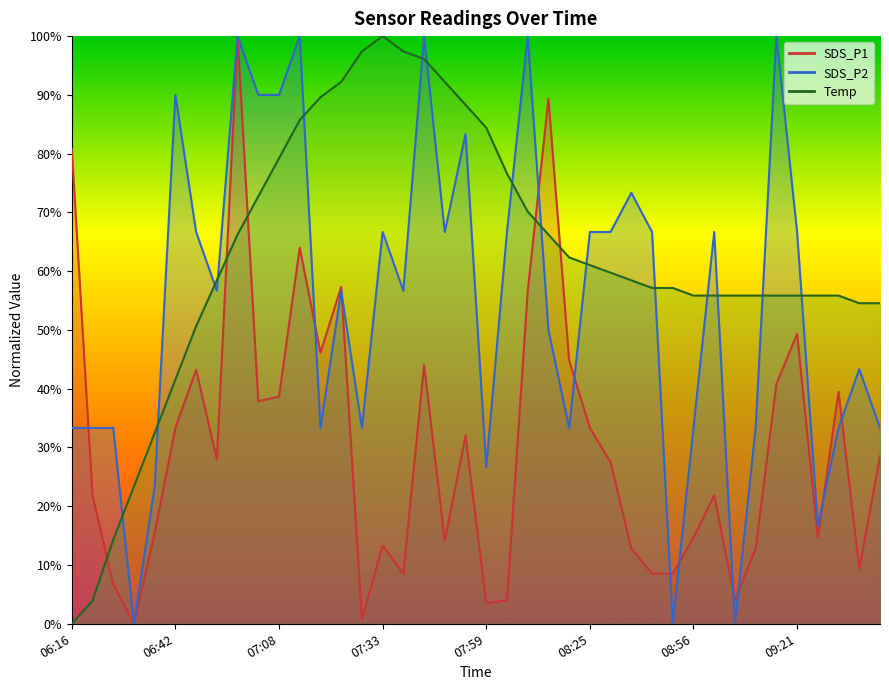

At which category is the sum across all series the highest?

06:57